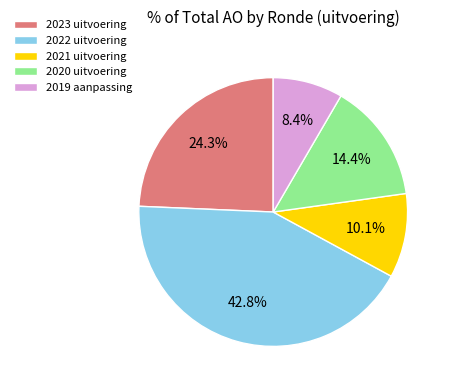

Count the number of slices in the pie.

5